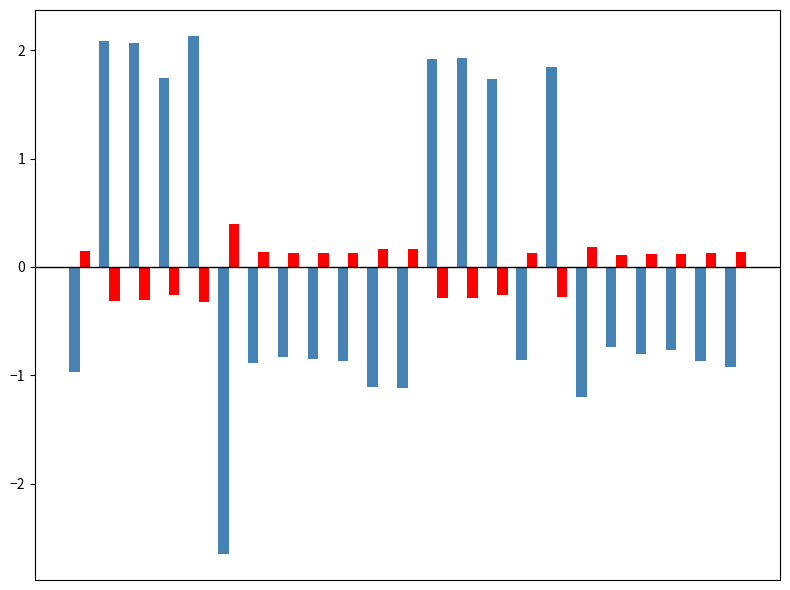

How many distinct data groups are displayed?

2